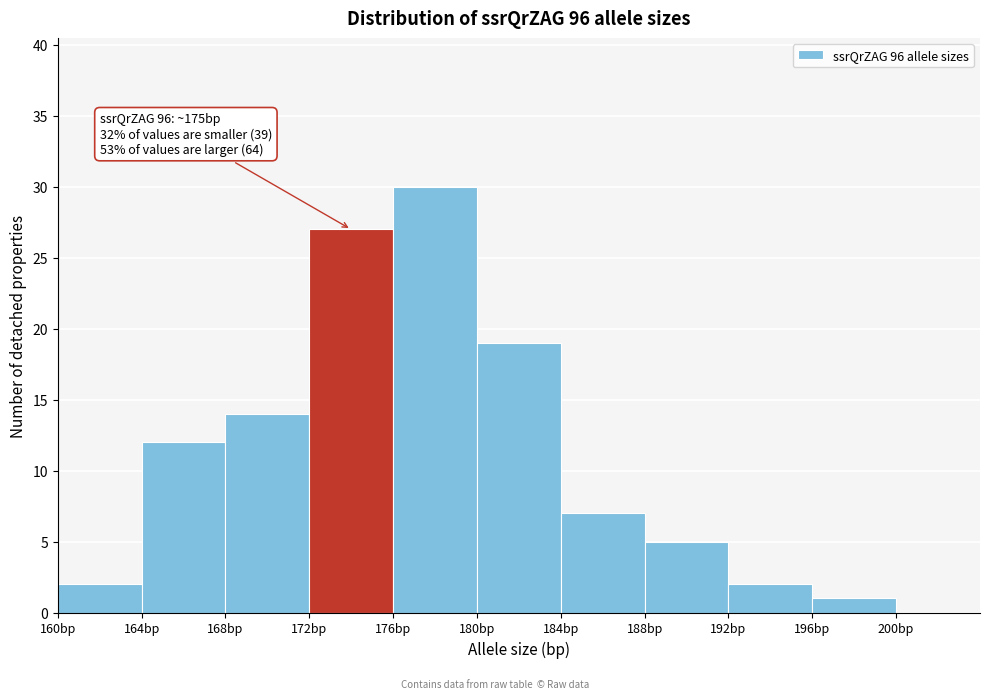

Which range on the x-axis has the tallest bar?

176 to 180